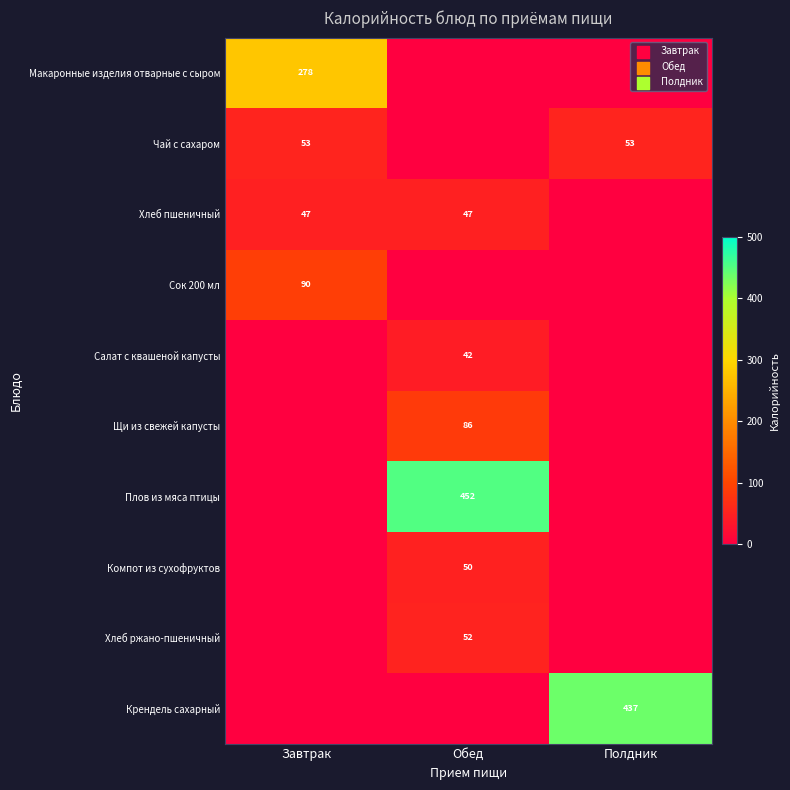

Count the number of data series in this chart.

10